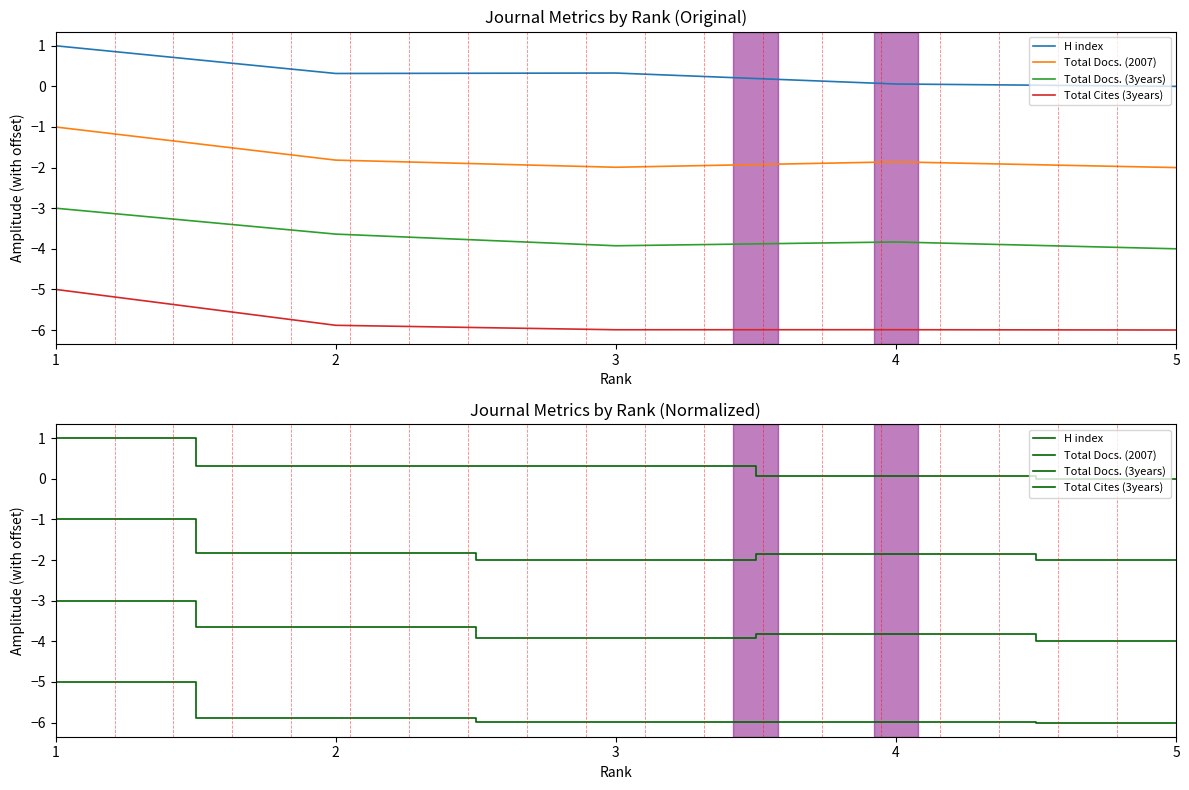

Rank the series at 5 from highest to lowest value.

H index, Total Docs. (2007), Total Docs. (3years), Total Cites (3years)